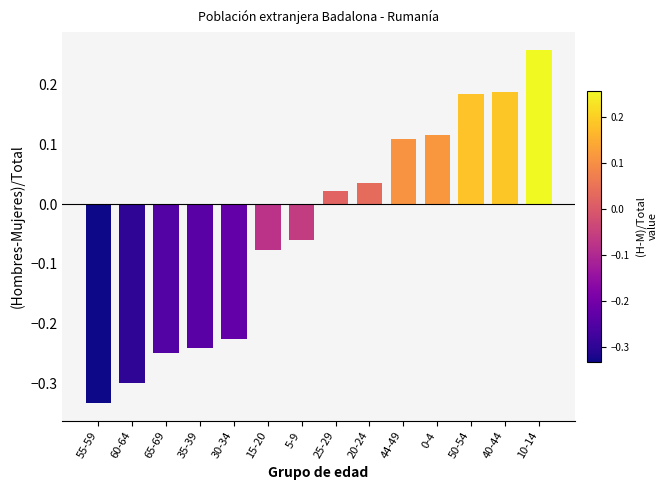

Which category has the highest value across all series?

10-14